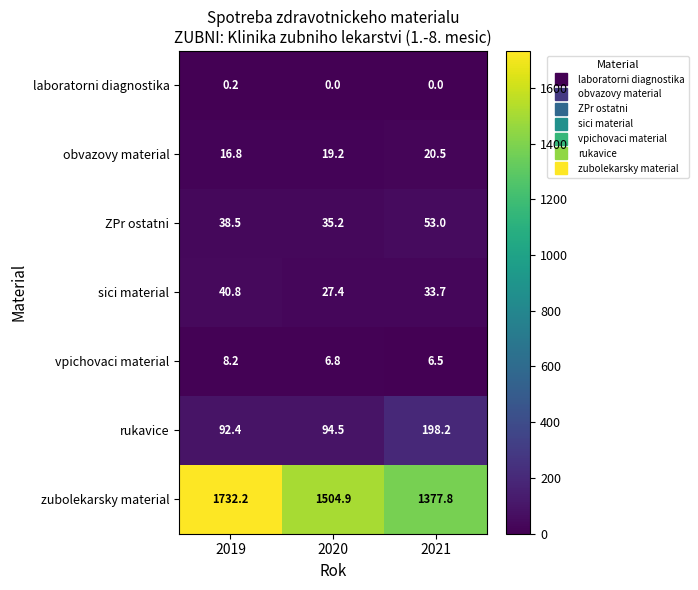

True or false: zubolekarsky material has a value of 1377.8 at 2021.

True